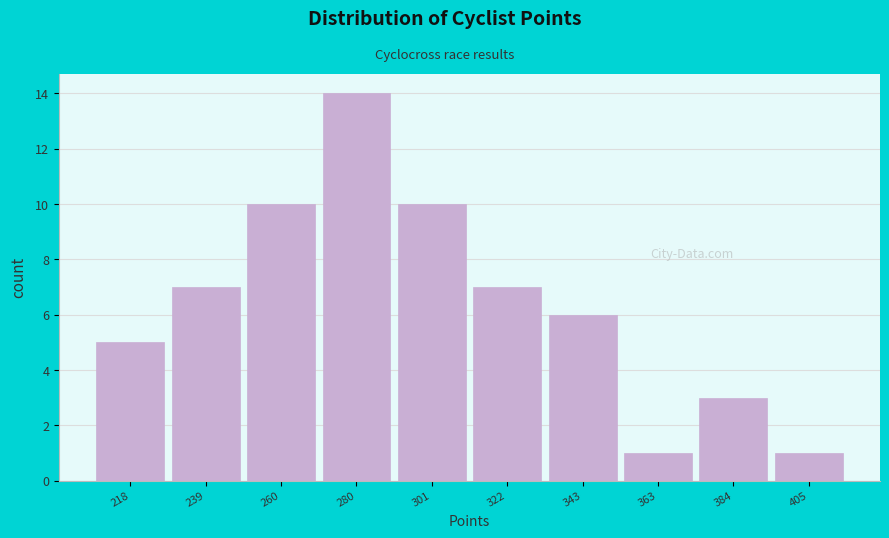

Reading left to right, list every bar in this chart as the range it spans on the x-axis followed by its height. Neither the bar edges nor the heights are printed on the chart, so give them approximately, as read against the axes.

210 to 230: 5
230 to 250: 7
250 to 270: 10
270 to 290: 14
290 to 310: 10
310 to 330: 7
330 to 355: 6
355 to 375: 1
375 to 395: 3
395 to 415: 1